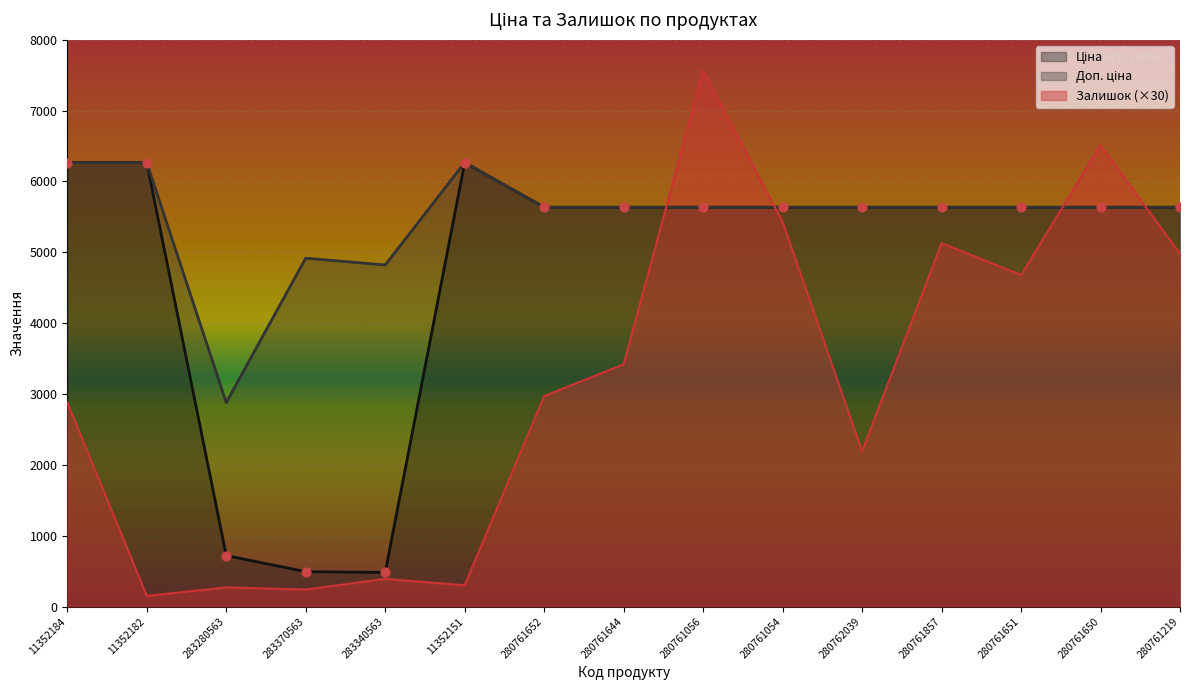

Is the value of Доп. ціна at 280761644 greater than the value of Ціна at 283370563?

Yes